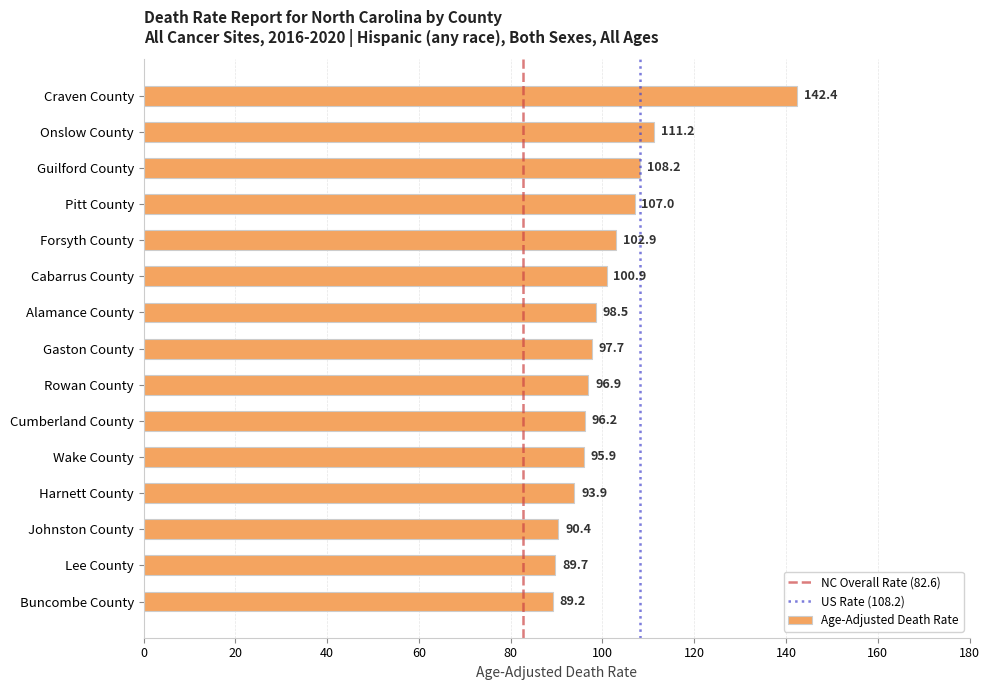

Which label corresponds to the smallest value in the chart?

Buncombe County